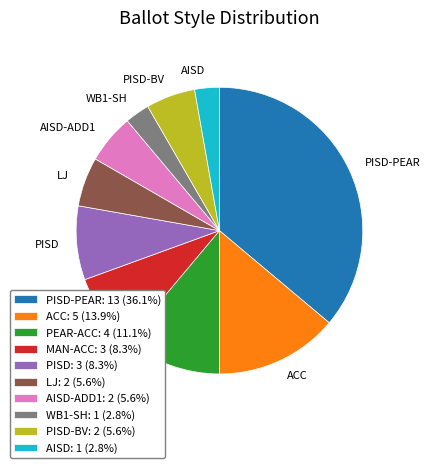

The AISD slice represents 10% of the pie. True or false?

False